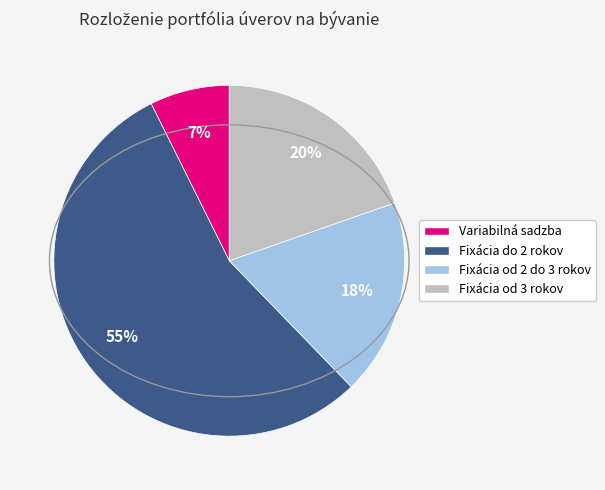

To the nearest percent, what percentage of the pie is Variabilná sadzba?

7%